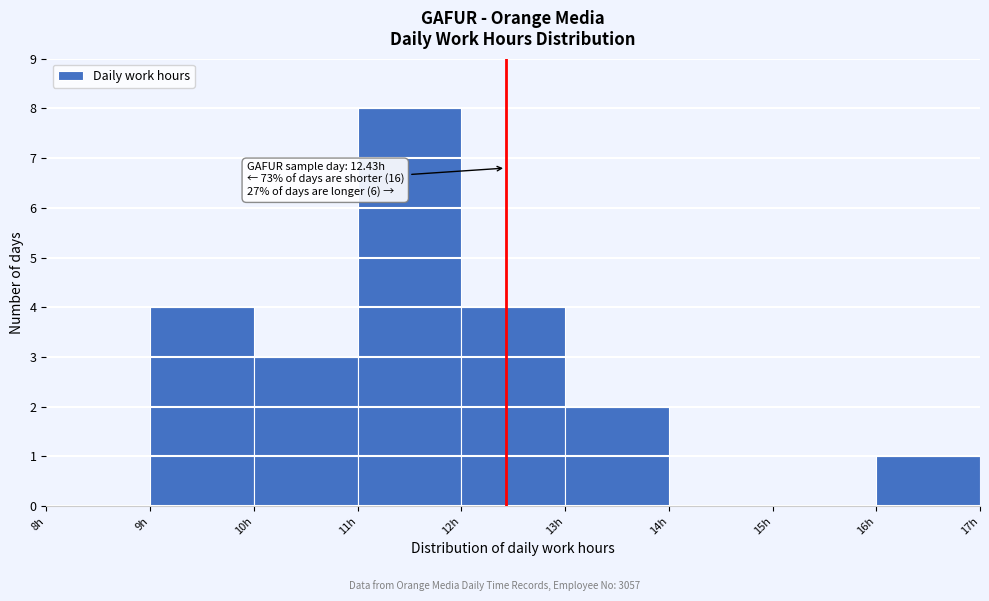

Over which range of the x-axis is the bar tallest?

11 to 12